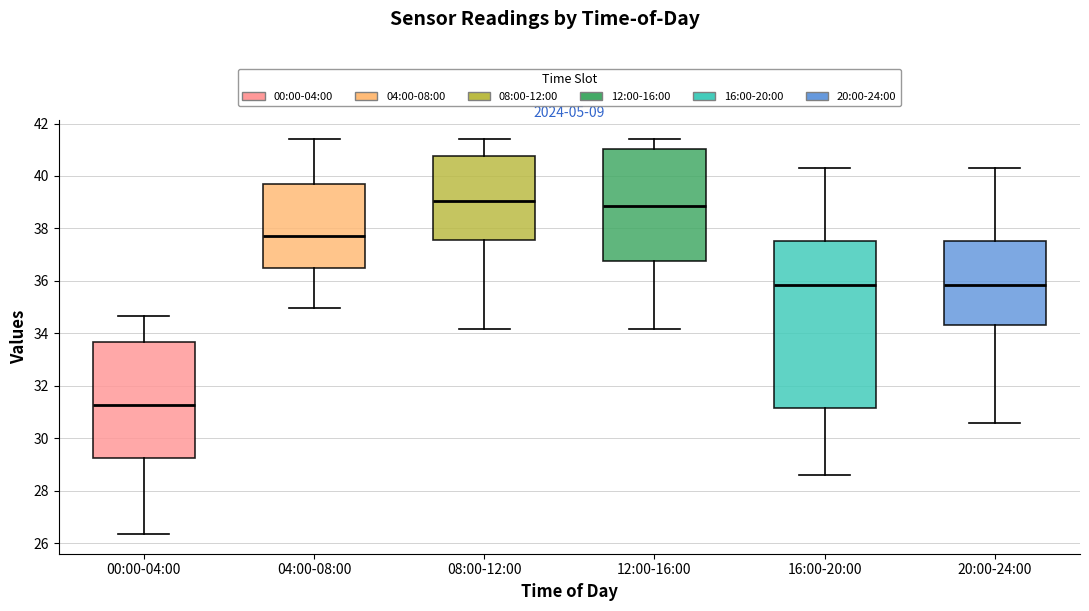

Comparing the boxes themselves (not the whiskers), which one is the tallest?

16:00-20:00